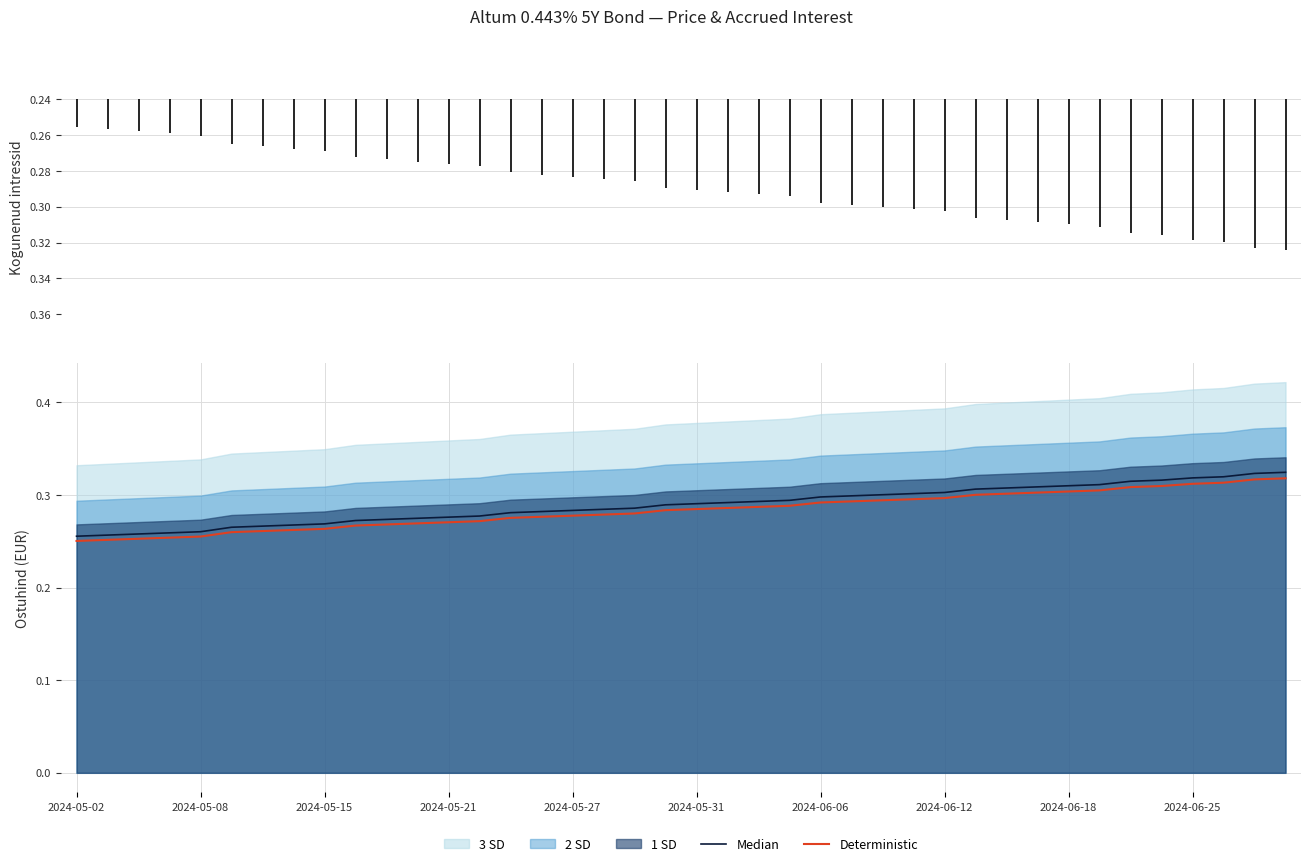

At how many categories does at least one series exceed 0?

40